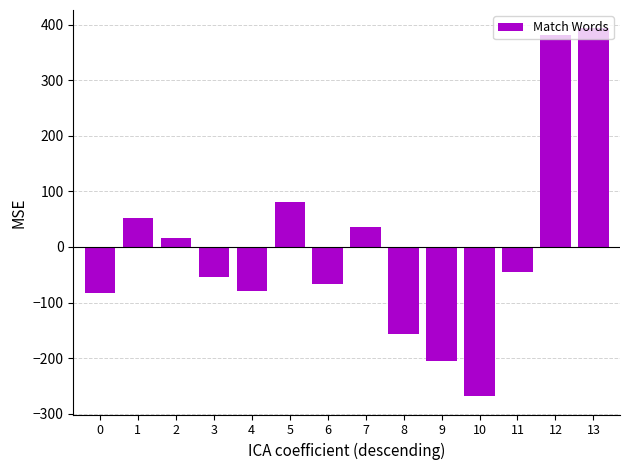

How many data points are less than -45?

8